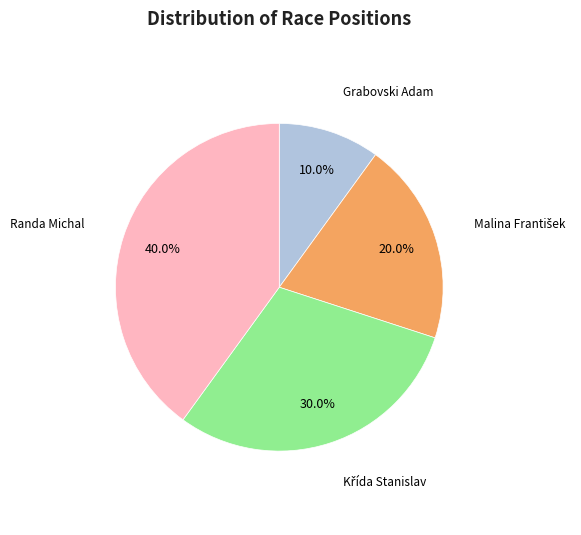

Which slice is the largest?

Randa Michal